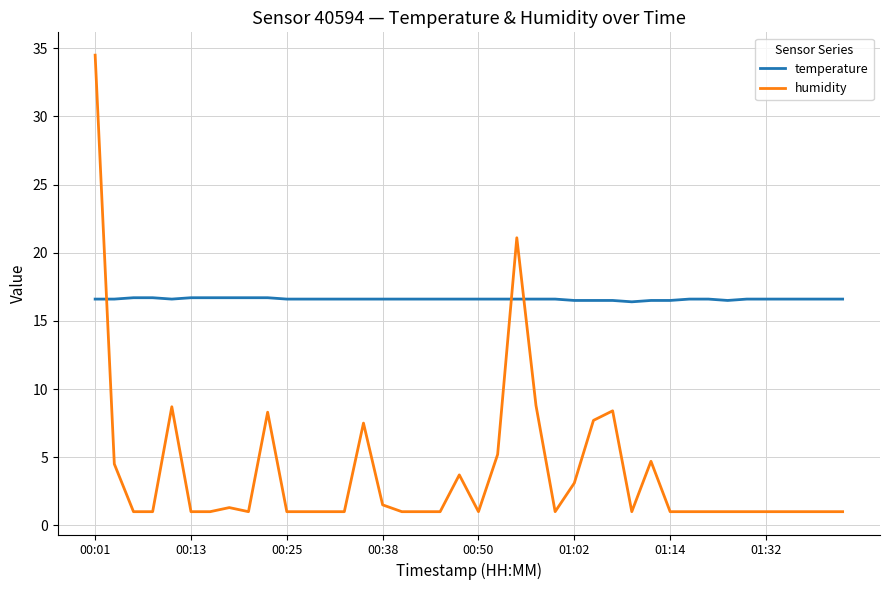

What is the maximum value shown in the chart?

34.5